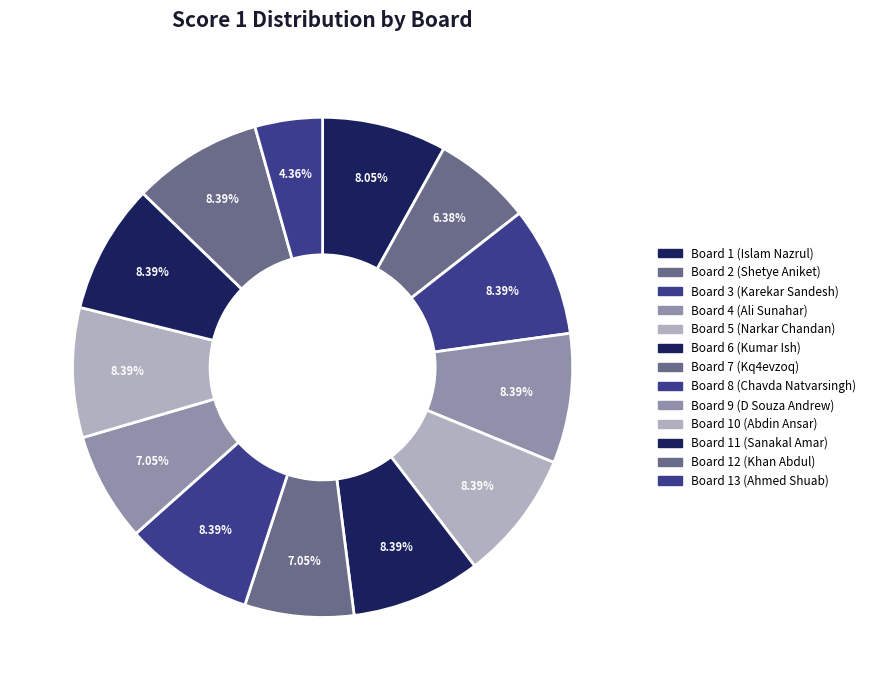

Is it true that Board 13 (Ahmed Shuab) is 19% of the pie?

False